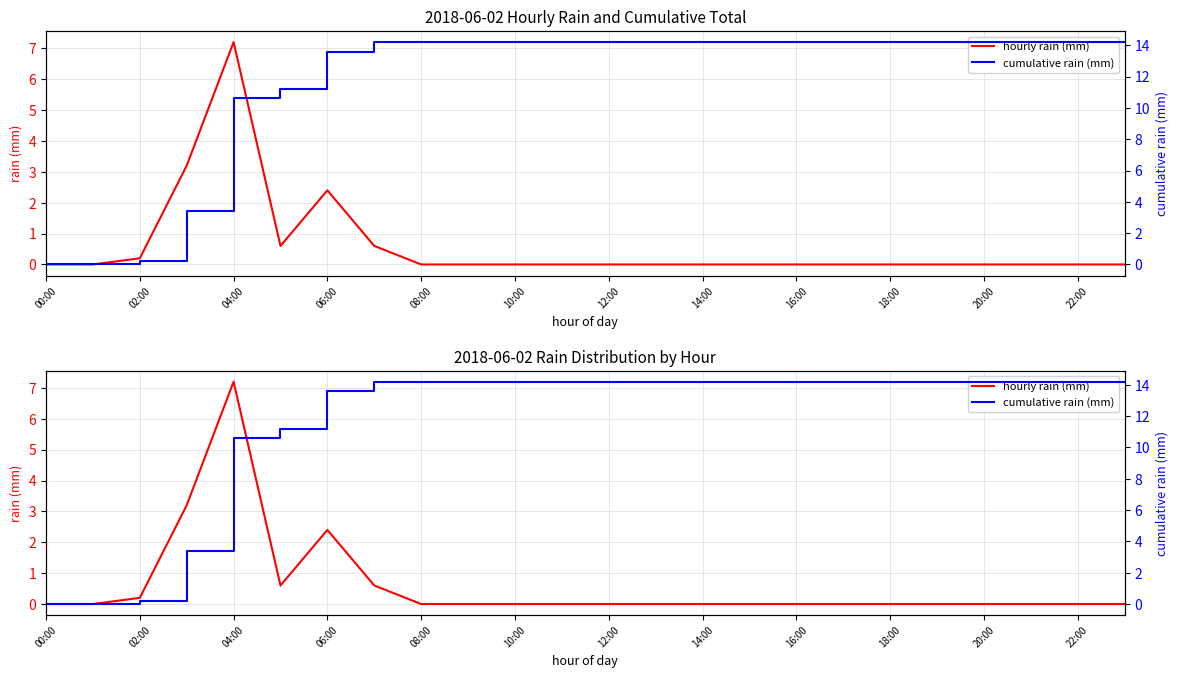

What is the total value across all series at 08:00?

14.2